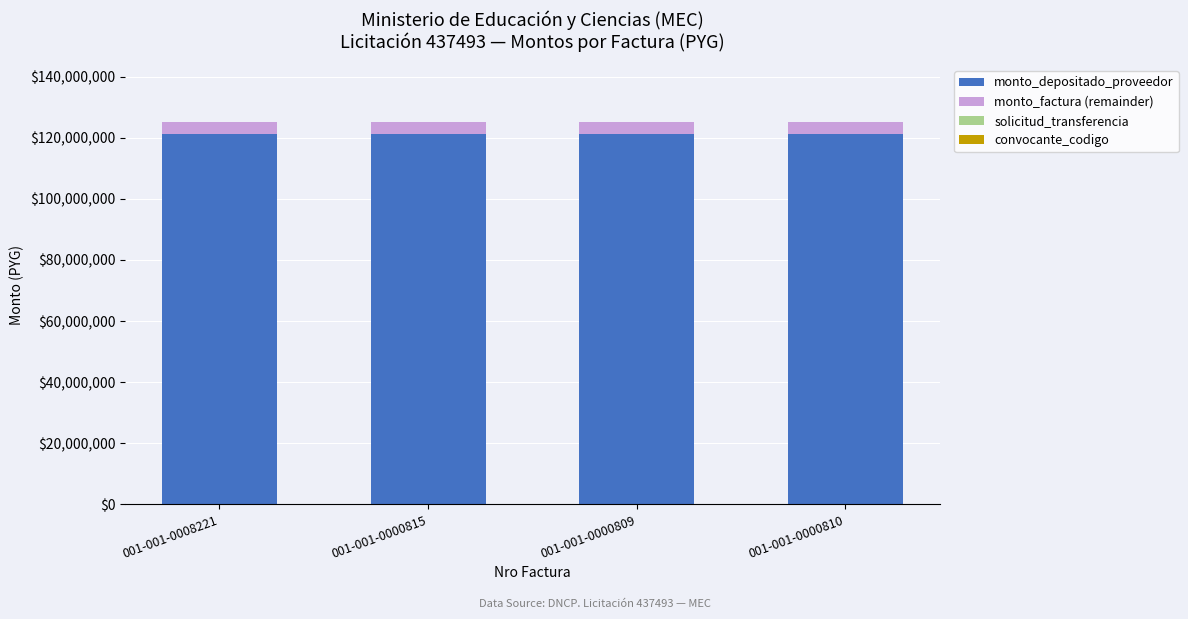

What is the maximum value for monto_depositado_proveedor?

121045455